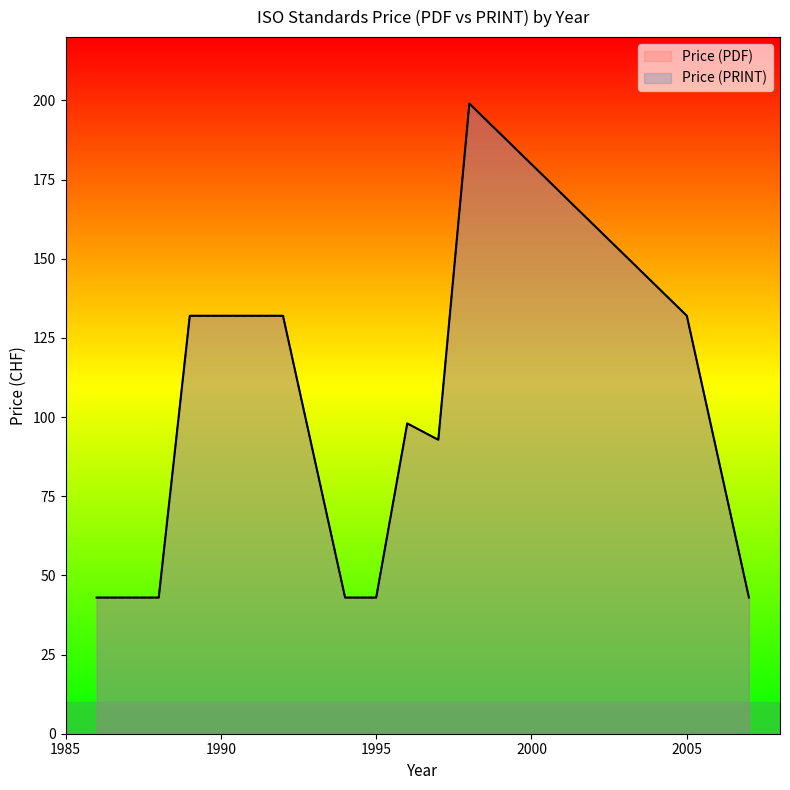

Which series has the widest spread of values?

Price (PDF)